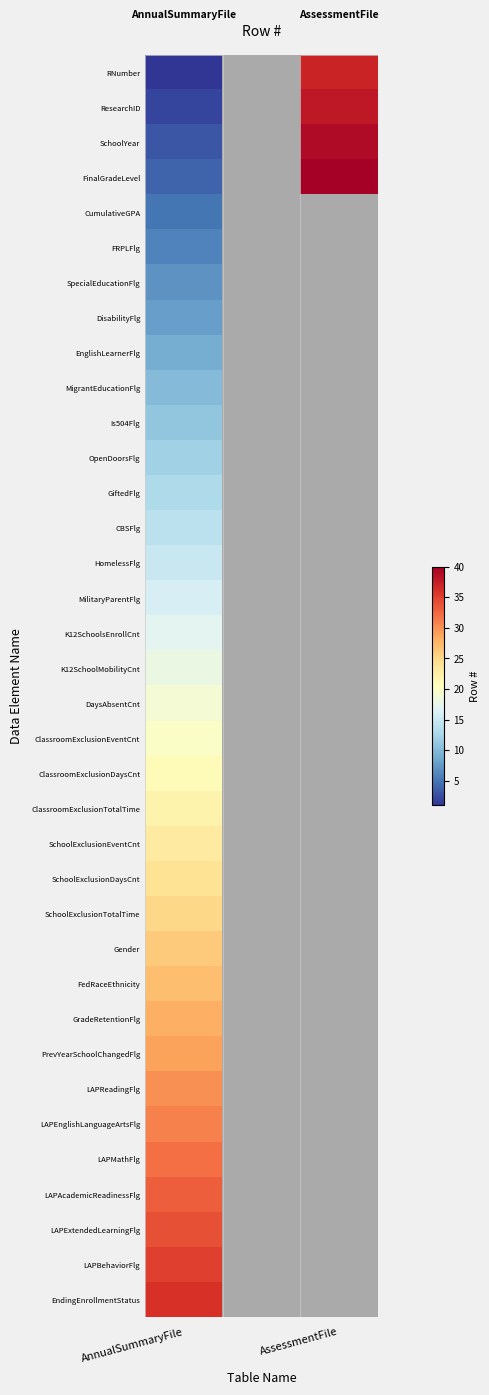

List the series in order of their peak value, lowest first.

CumulativeGPA, FRPLFlg, SpecialEducationFlg, DisabilityFlg, EnglishLearnerFlg, MigrantEducationFlg, Is504Flg, OpenDoorsFlg, GiftedFlg, CBSFlg, HomelessFlg, MilitaryParentFlg, K12SchoolsEnrollCnt, K12SchoolMobilityCnt, DaysAbsentCnt, ClassroomExclusionEventCnt, ClassroomExclusionDaysCnt, ClassroomExclusionTotalTime, SchoolExclusionEventCnt, SchoolExclusionDaysCnt, SchoolExclusionTotalTime, Gender, FedRaceEthnicity, GradeRetentionFlg, PrevYearSchoolChangedFlg, LAPReadingFlg, LAPEnglishLanguageArtsFlg, LAPMathFlg, LAPAcademicReadinessFlg, LAPExtendedLearningFlg, LAPBehaviorFlg, EndingEnrollmentStatus, RNumber, ResearchID, SchoolYear, FinalGradeLevel